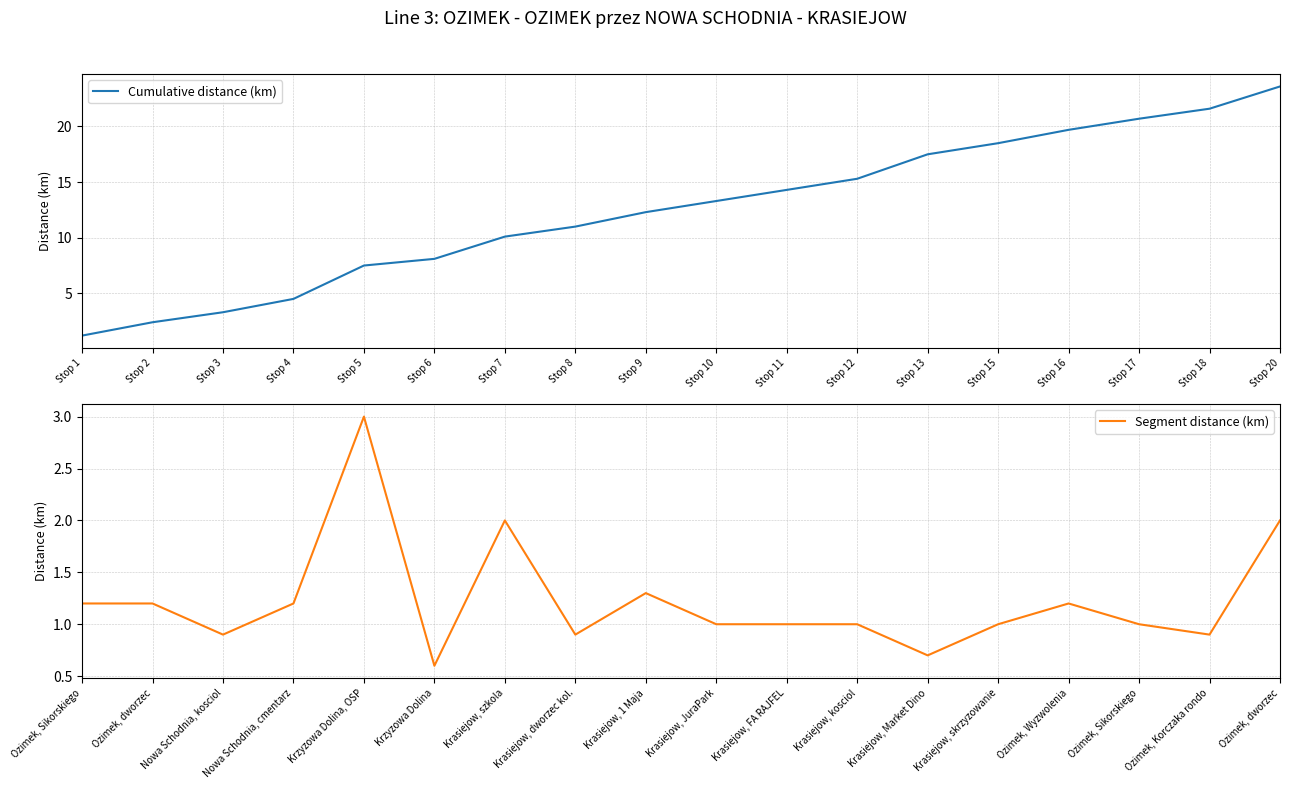

What is the minimum value for Cumulative distance (km)?

1.2